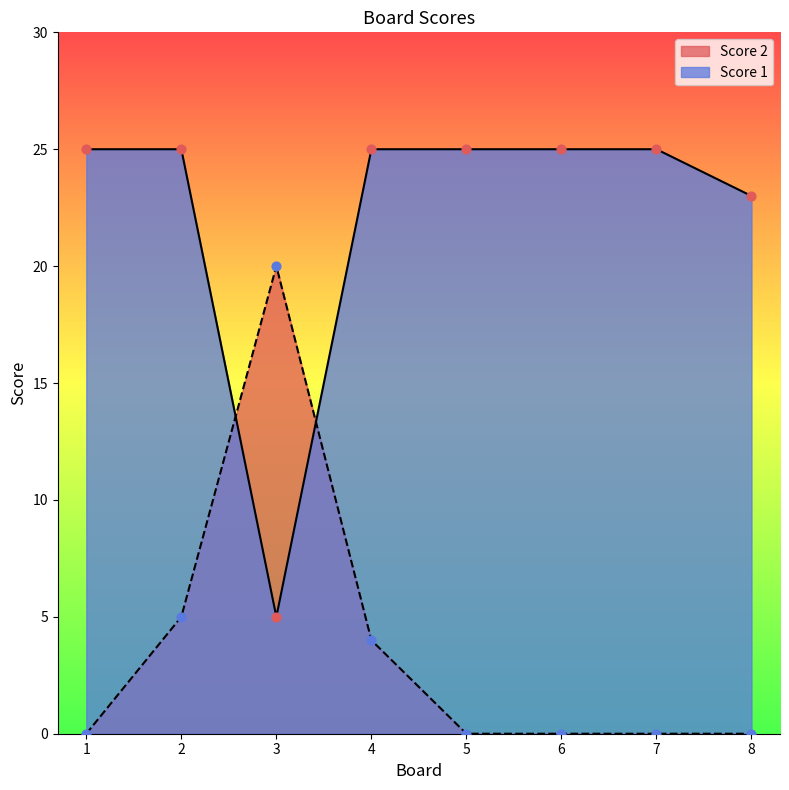

Which series has the largest Y range (max minus min)?

Score 1